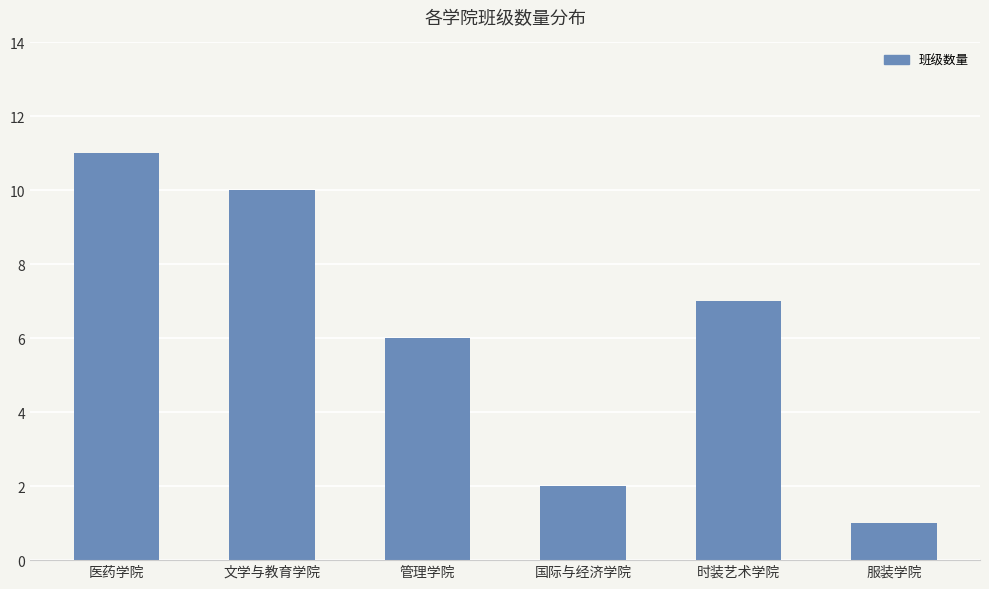

Approximately how many times larger is the value at 医药学院 compared to 文学与教育学院?

1.1